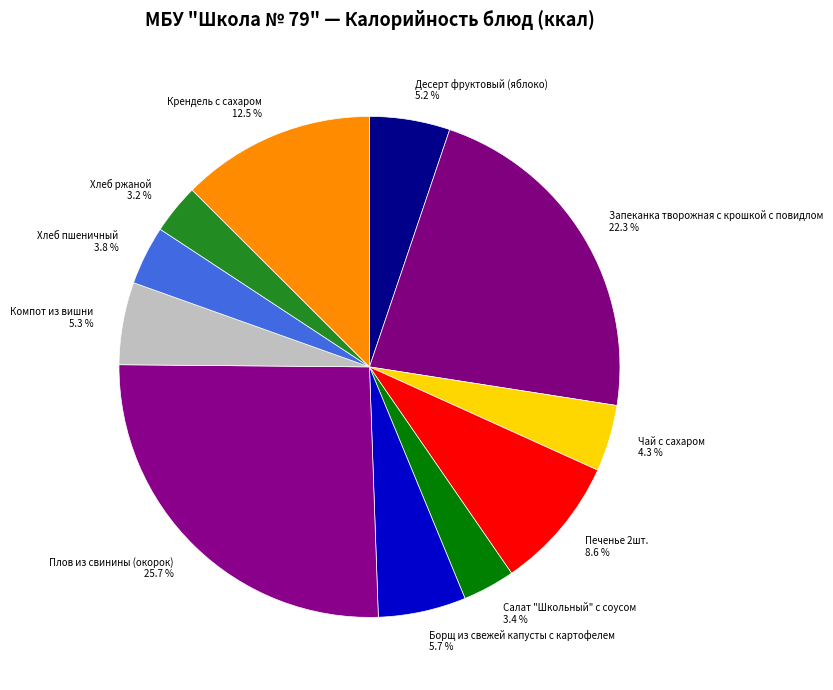

What is the largest slice in the pie chart?

Плов из свинины (окорок)